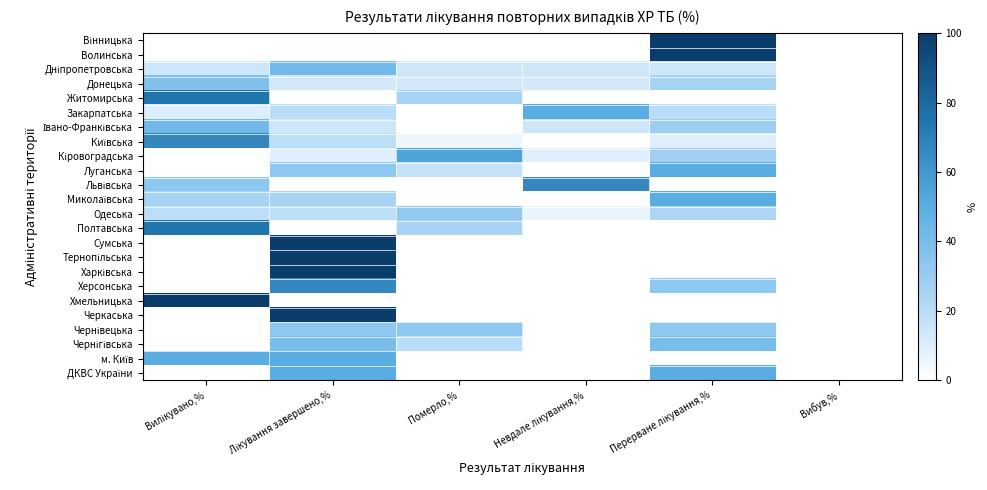

At how many categories does at least one series exceed 66?

4